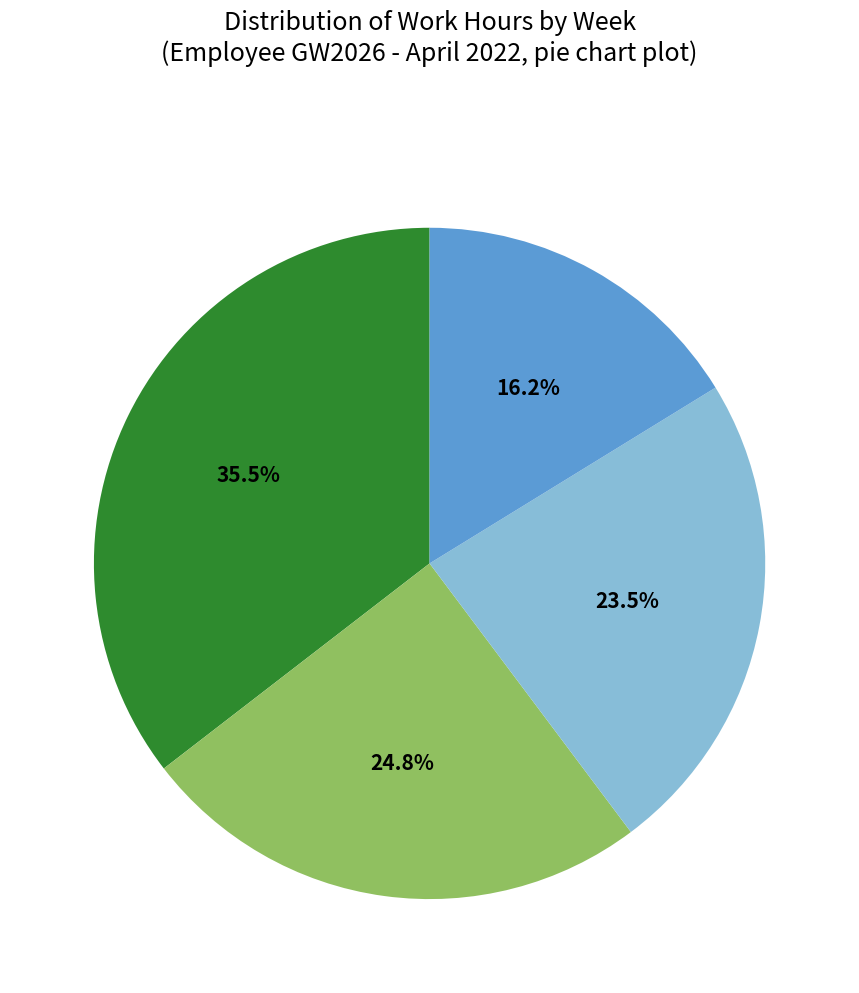

Is there any slice that represents more than half of the pie?

No